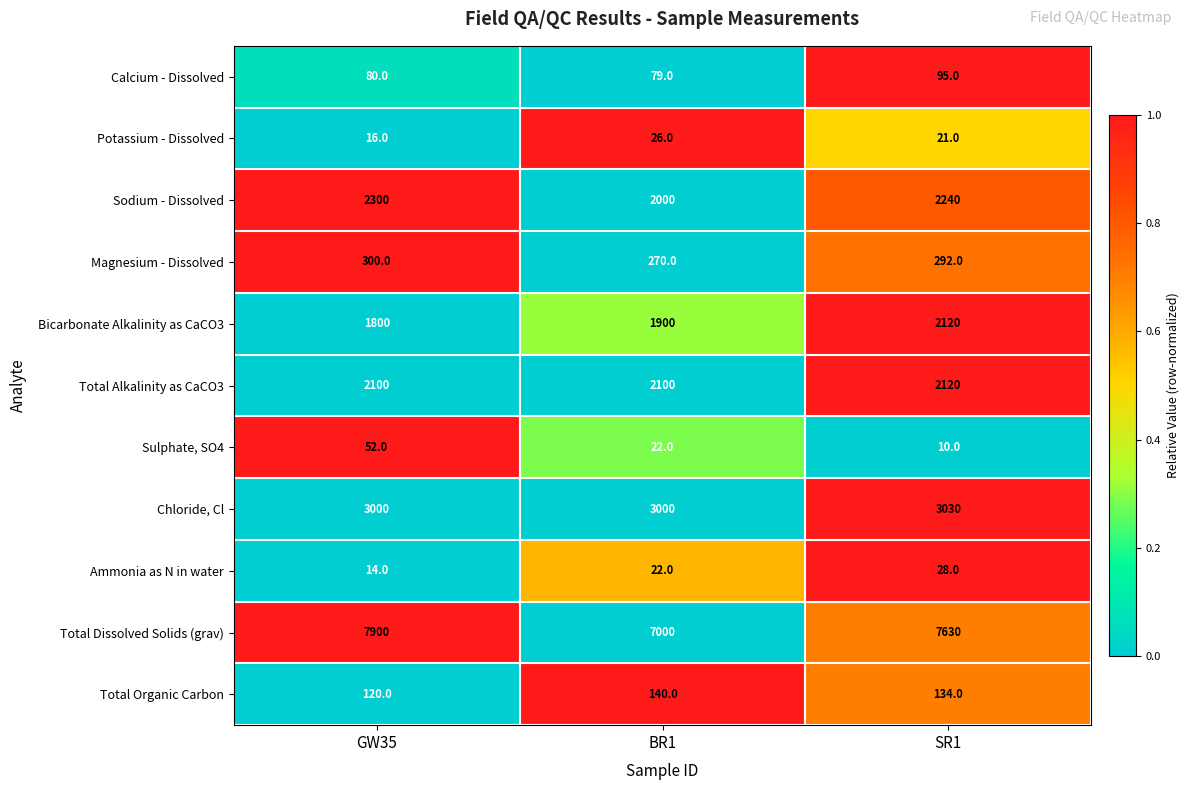

Which series changed the most between GW35 and SR1?

Bicarbonate Alkalinity as CaCO3